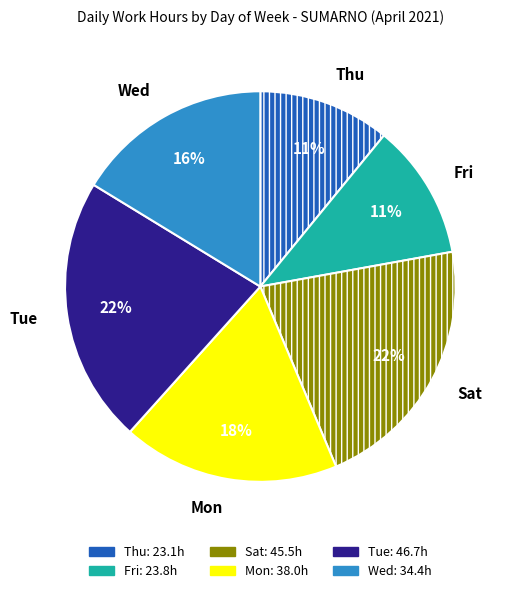

Does Fri account for over 50% of the chart?

No